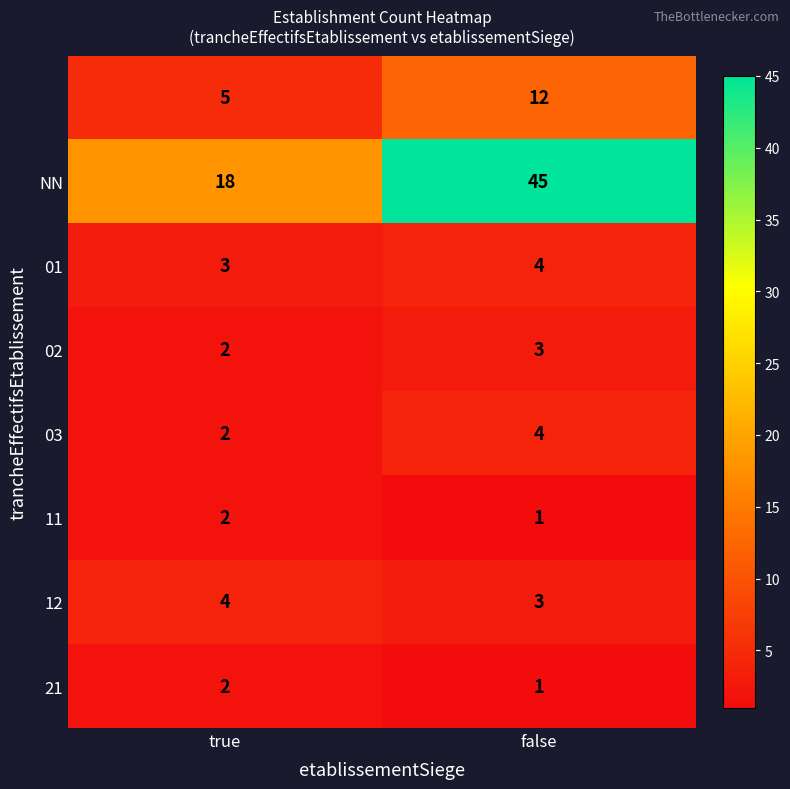

What is the maximum value shown in the chart?

45